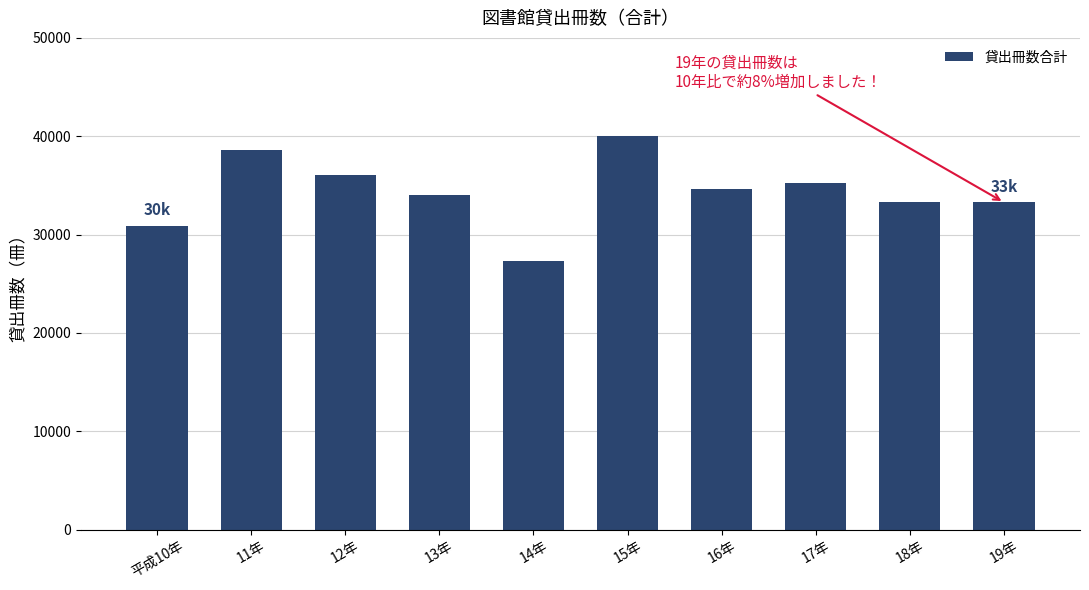

What is the minimum value shown in the chart?

27318